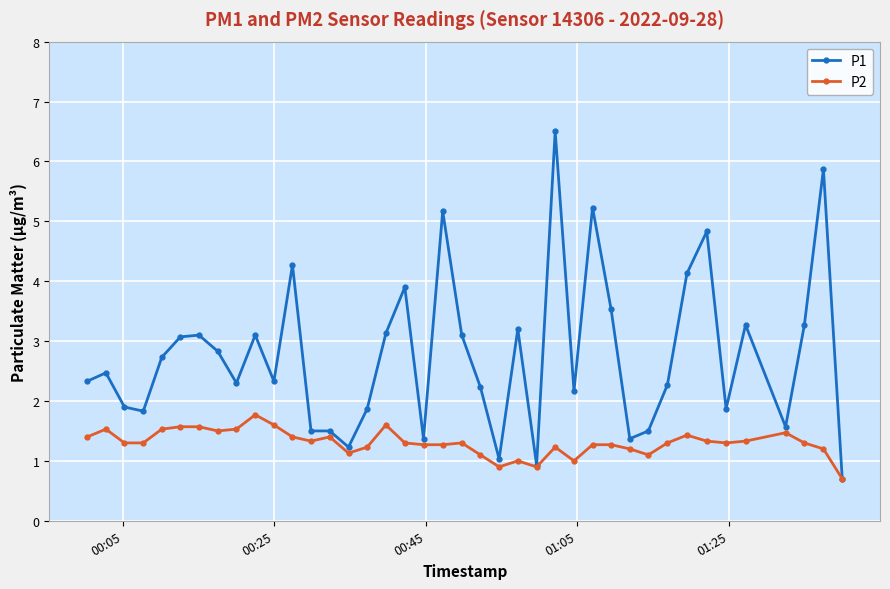

What is the greatest value displayed?

6.5